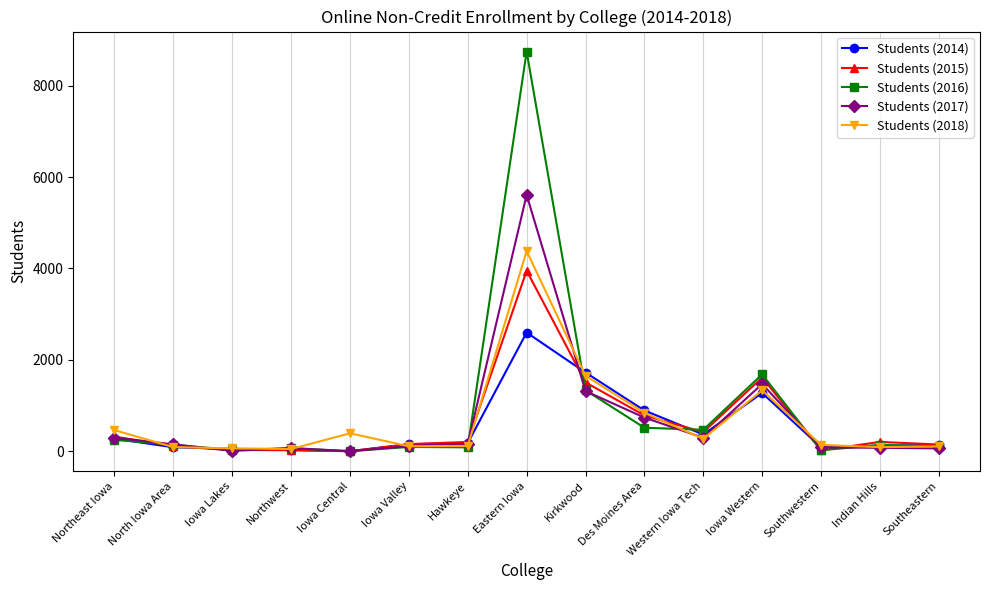

Which series has the widest spread of values?

Students (2016)